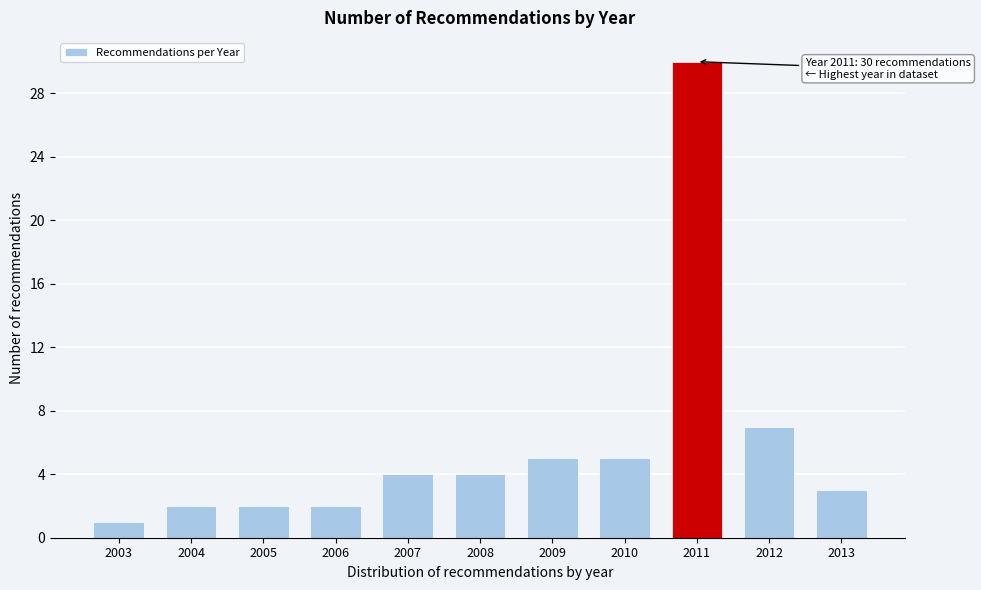

Reading left to right, list all the values displayed in this chart.

1	2	2	2	4	4	5	5	30	7	3